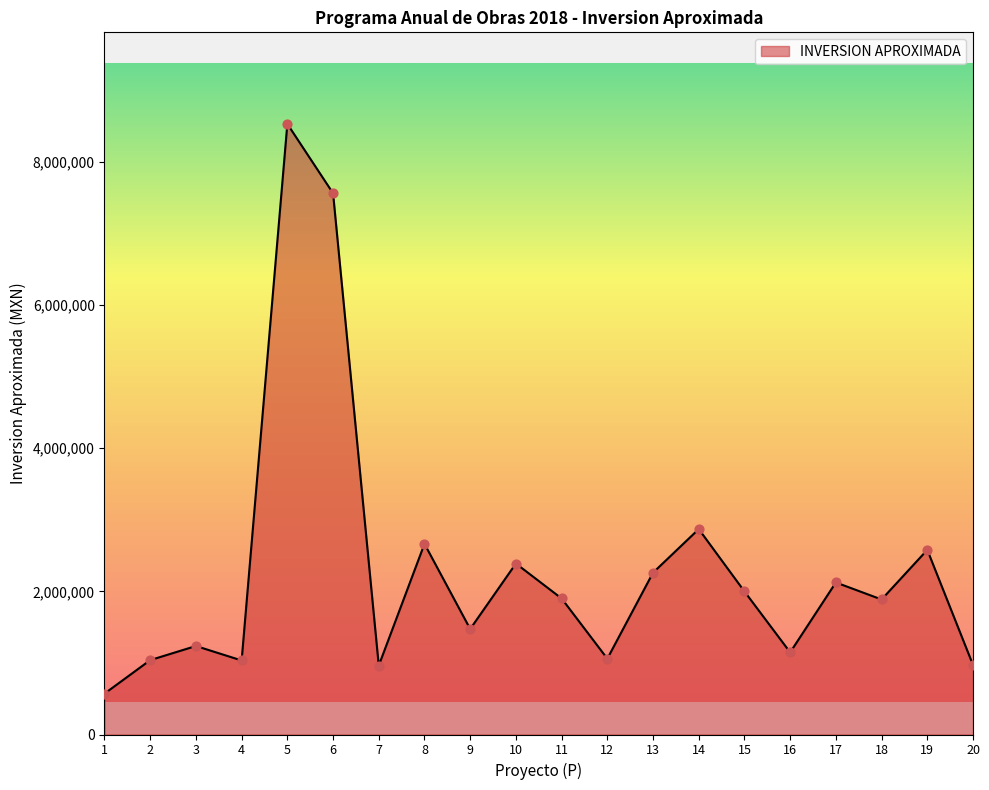

What is the change in value from 10 to 18?

-502172